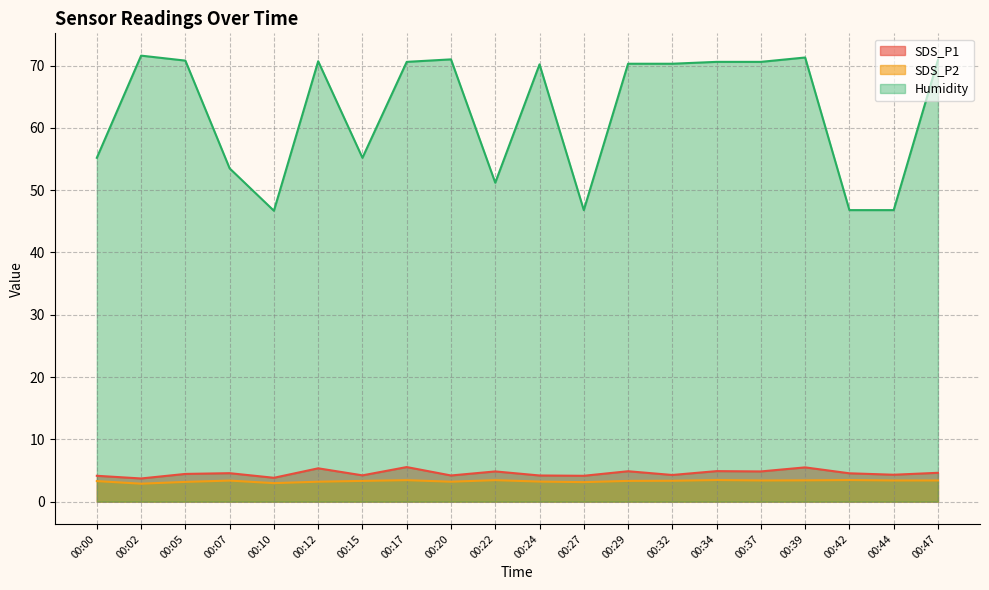

True or false: SDS_P2 has a value of 3.4 at 00:32.

True